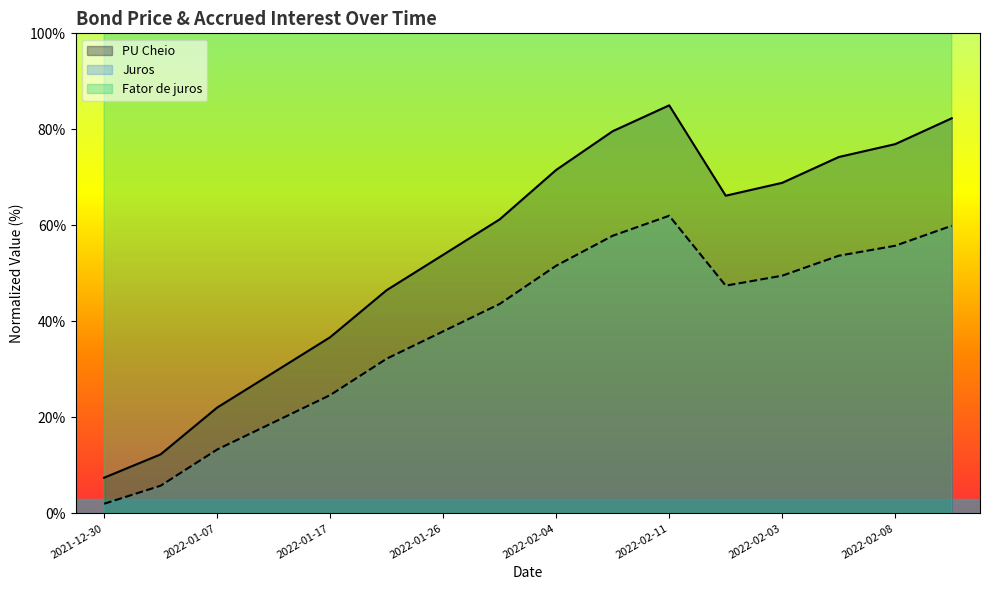

What is the value of the Fator de juros point at the 7th from the left?

3665.9